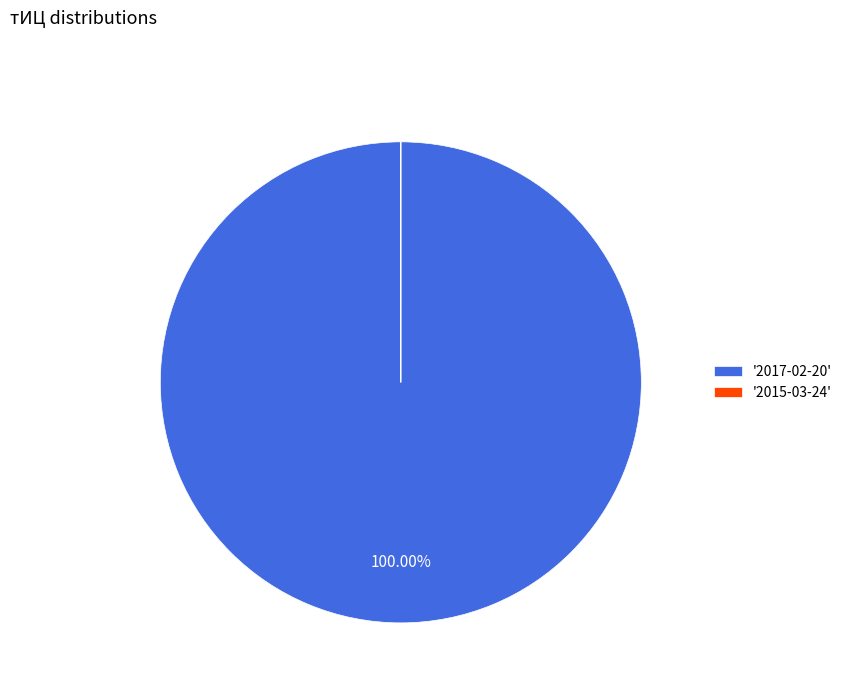

To the nearest percent, what is the average slice percentage?

50%